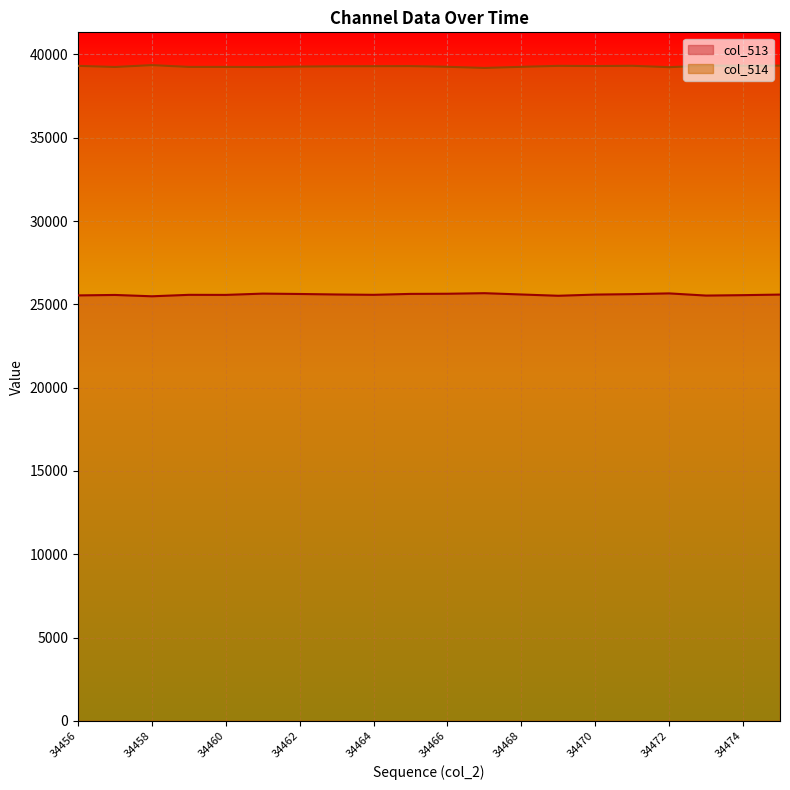

How many lines are shown in the chart?

2